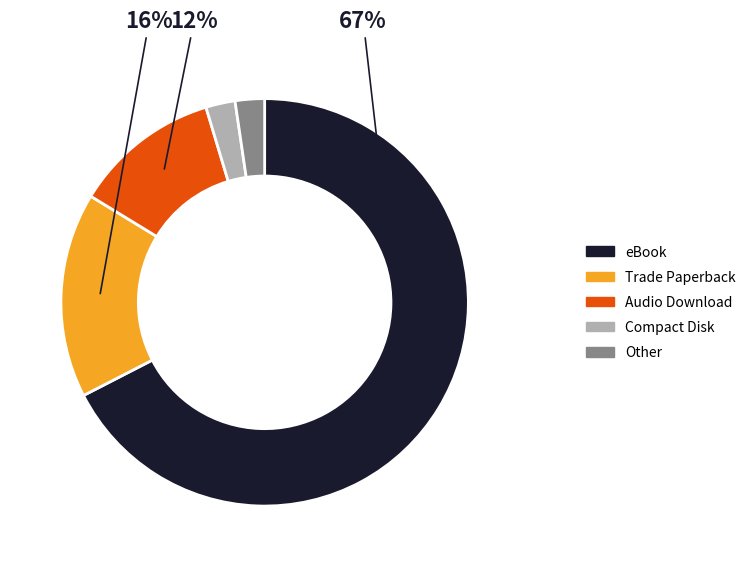

To the nearest percent, what portion does Audio Download represent?

12%